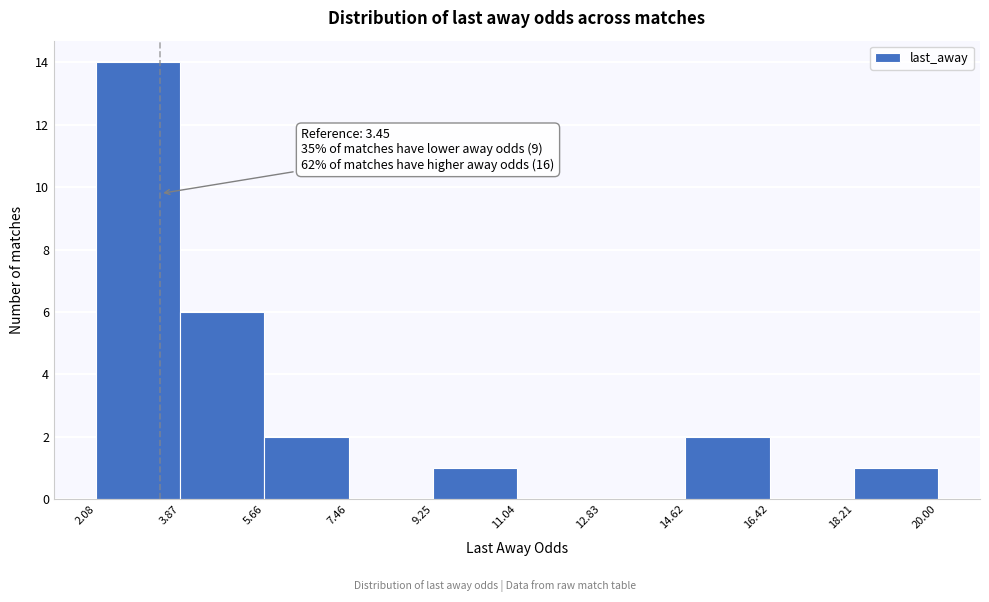

Over which range of the x-axis is the bar tallest?

2.08 to 3.87